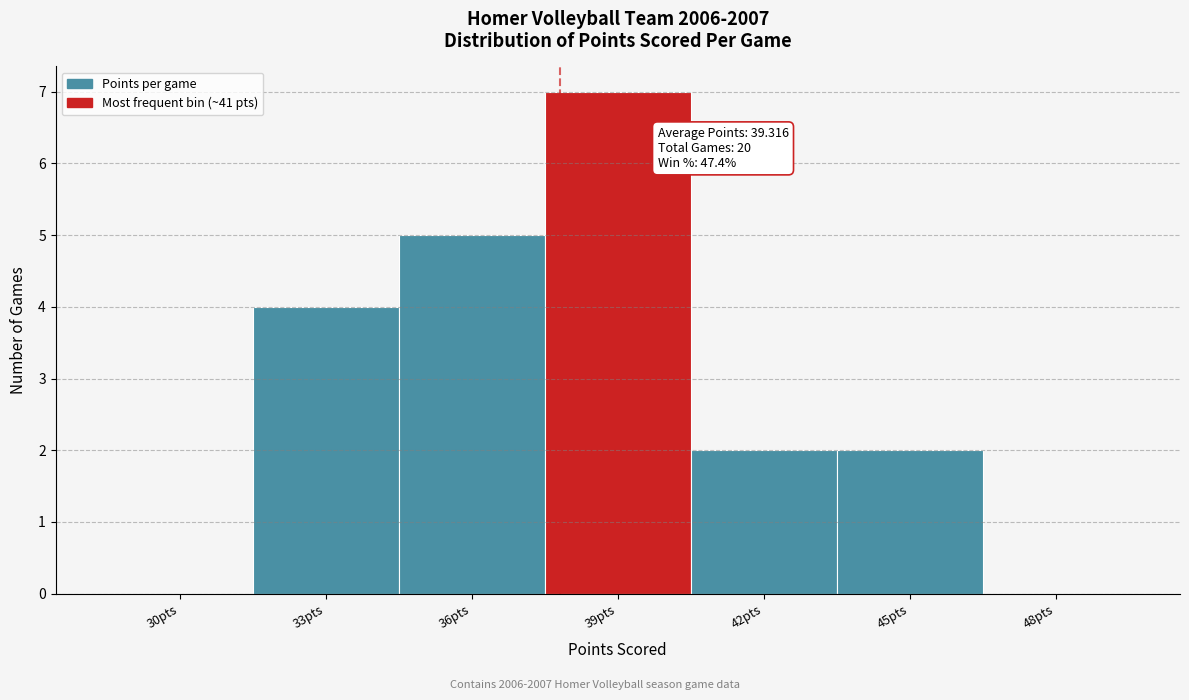

What is the maximum value shown in the chart?

7